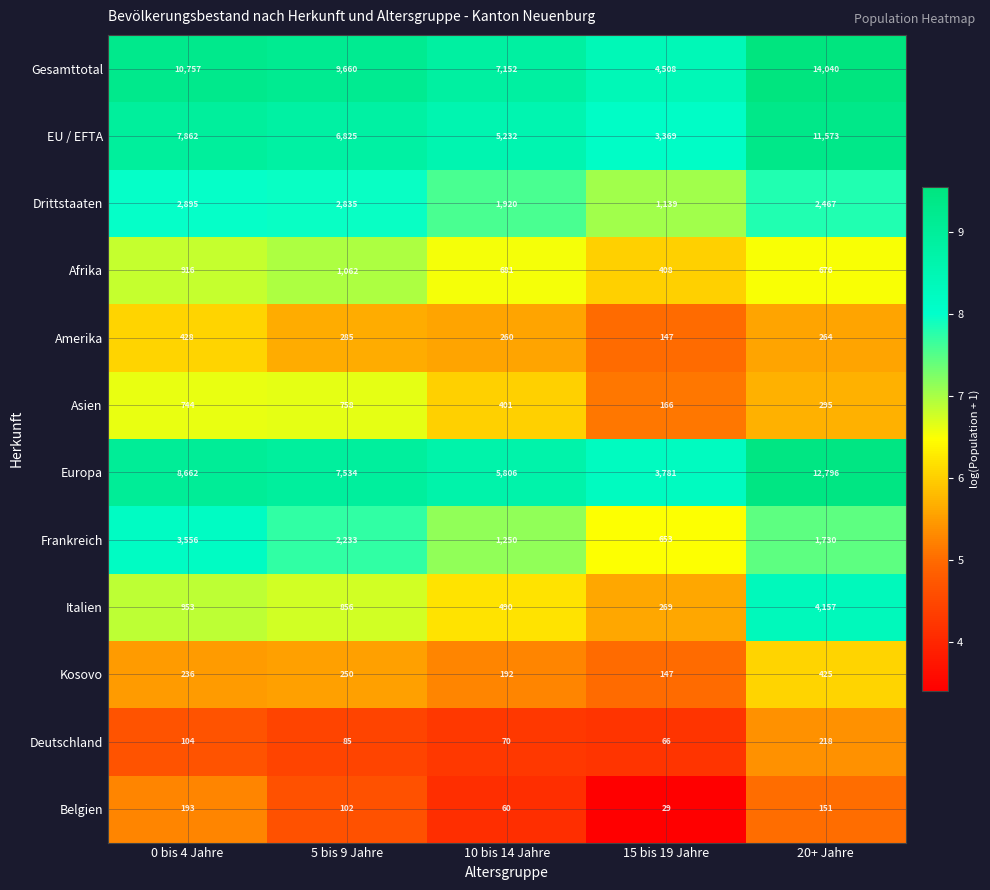

Rank the series at 5 bis 9 Jahre from highest to lowest value.

Gesamttotal, Europa, EU / EFTA, Drittstaaten, Frankreich, Afrika, Italien, Asien, Amerika, Kosovo, Belgien, Deutschland